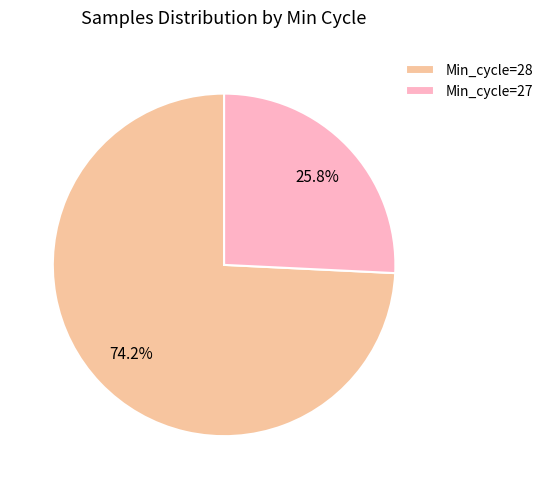

Rank the categories by value from lowest to highest.

Min_cycle=27, Min_cycle=28